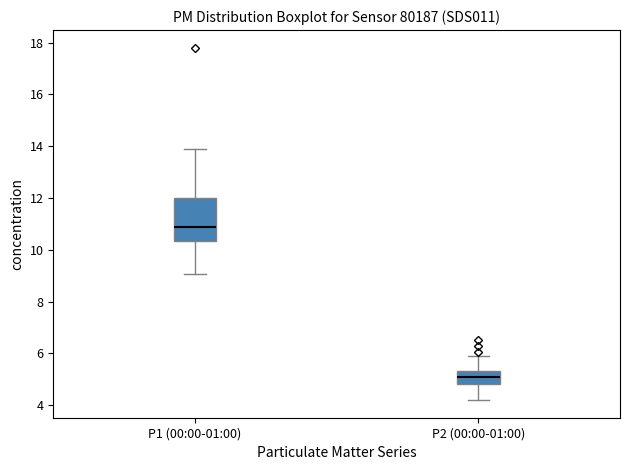

Where does the median line of the box for P2 (00:00-01:00) sit on the y-axis? The values are not printed on the chart, so give them approximately, as read against the axis.

5.0